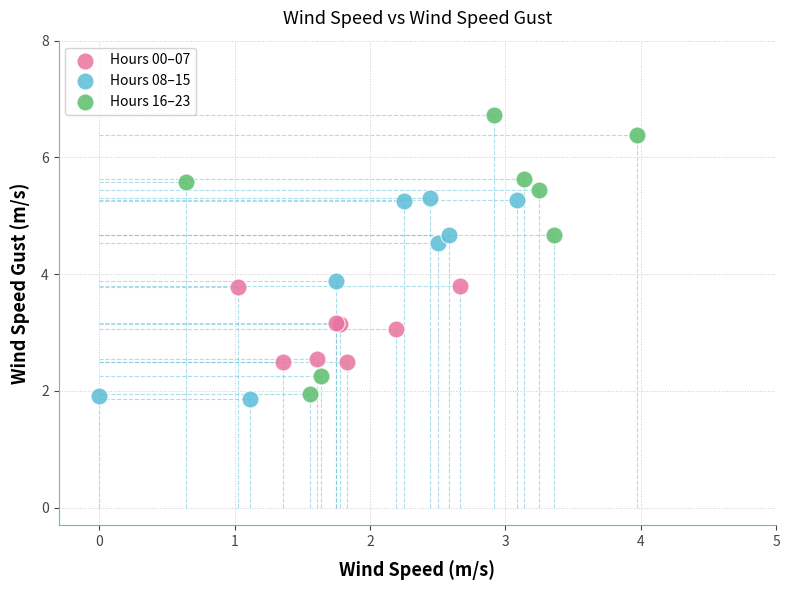

Which series reaches the minimum Y coordinate?

Hours 08–15